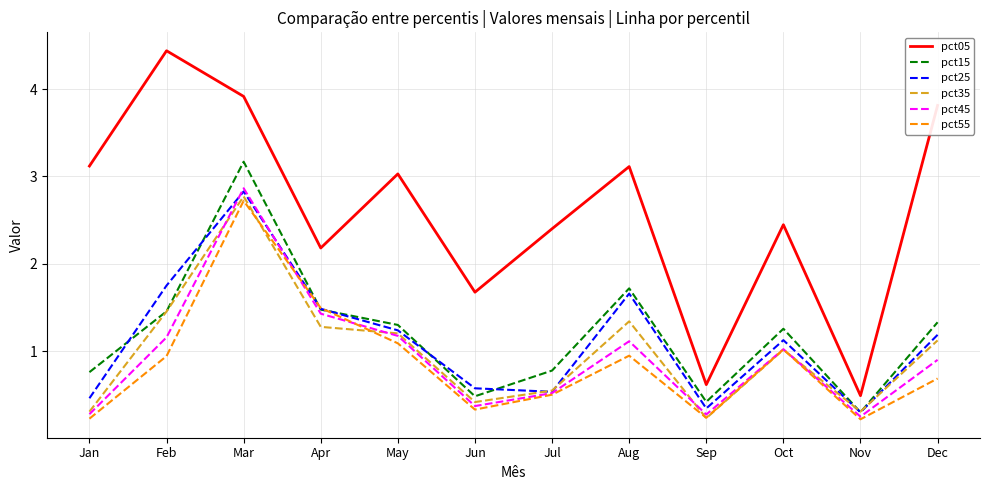

What is the sum of all pct35 values?

12.0